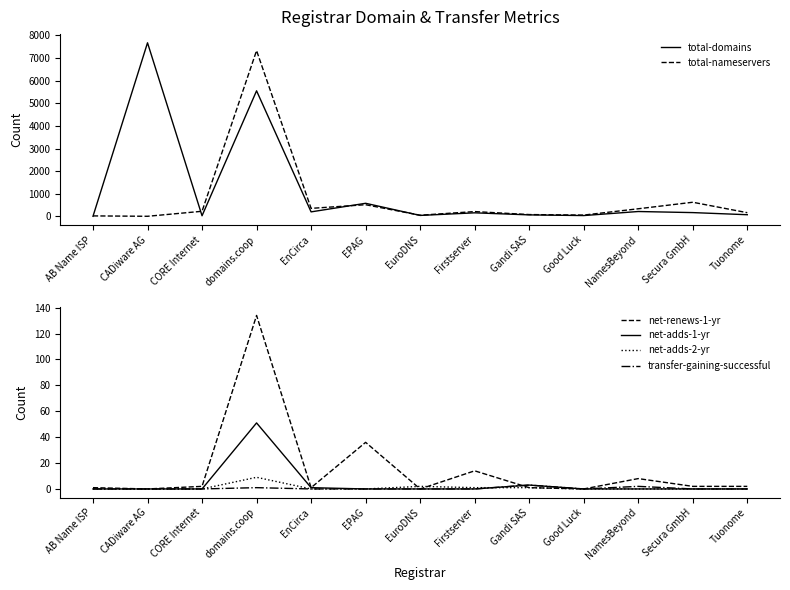

Which series has the largest range (max minus min)?

total-domains